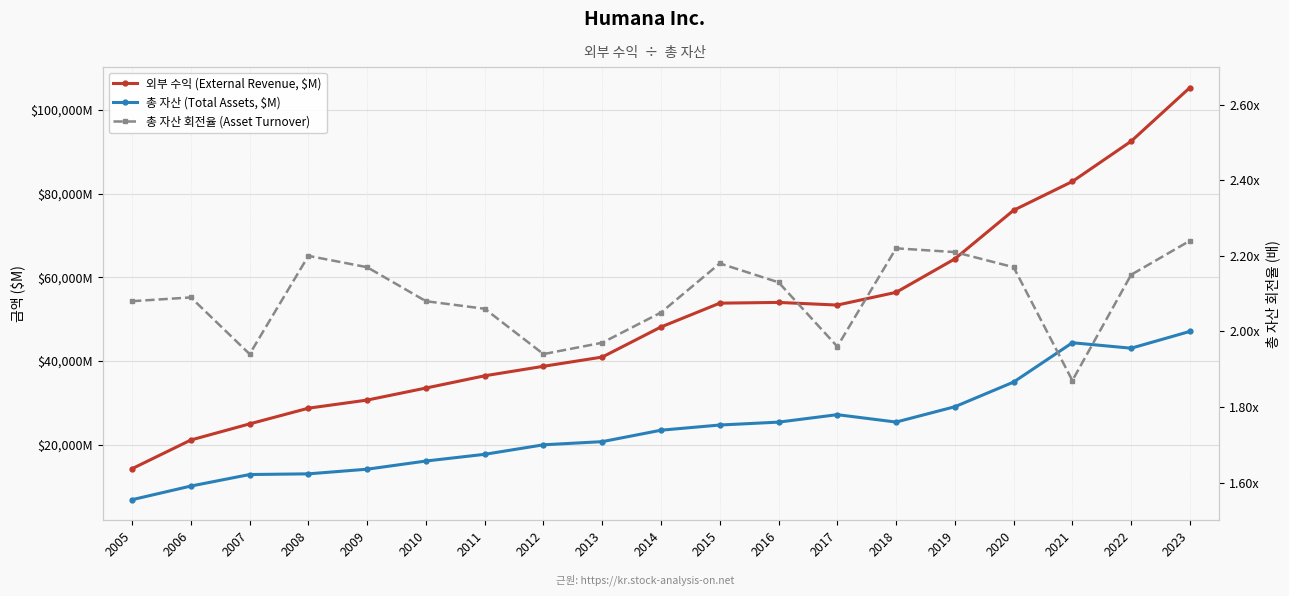

At how many categories does at least one series exceed 30379?

15